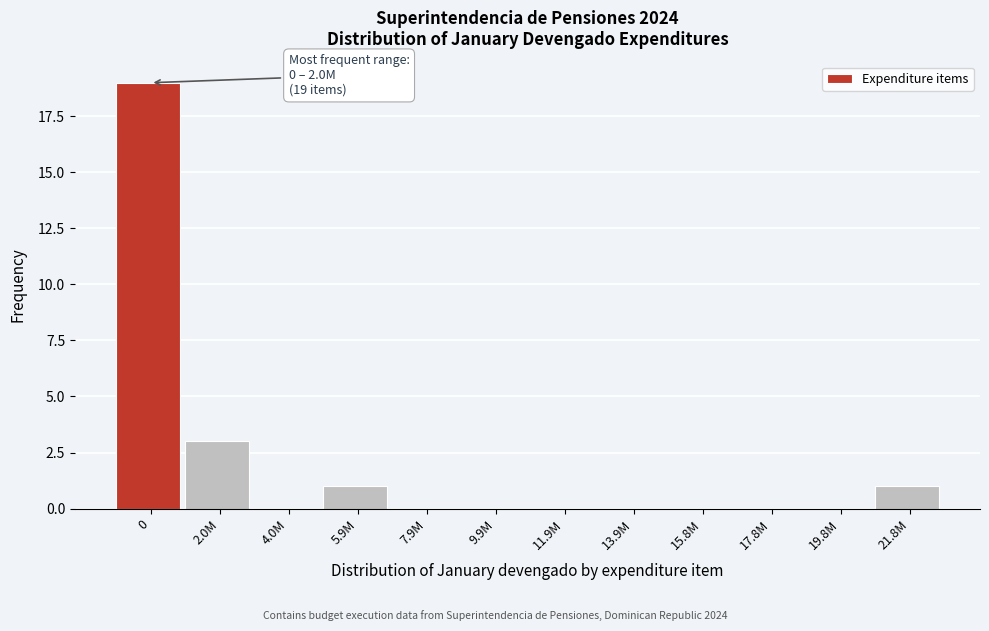

Reading right to left, what are all the values shown in this chart?

21.8M=1	19.8M=0	17.8M=0	15.8M=0	13.9M=0	11.9M=0	9.9M=0	7.9M=0	5.9M=1	4.0M=0	2.0M=3	0=19